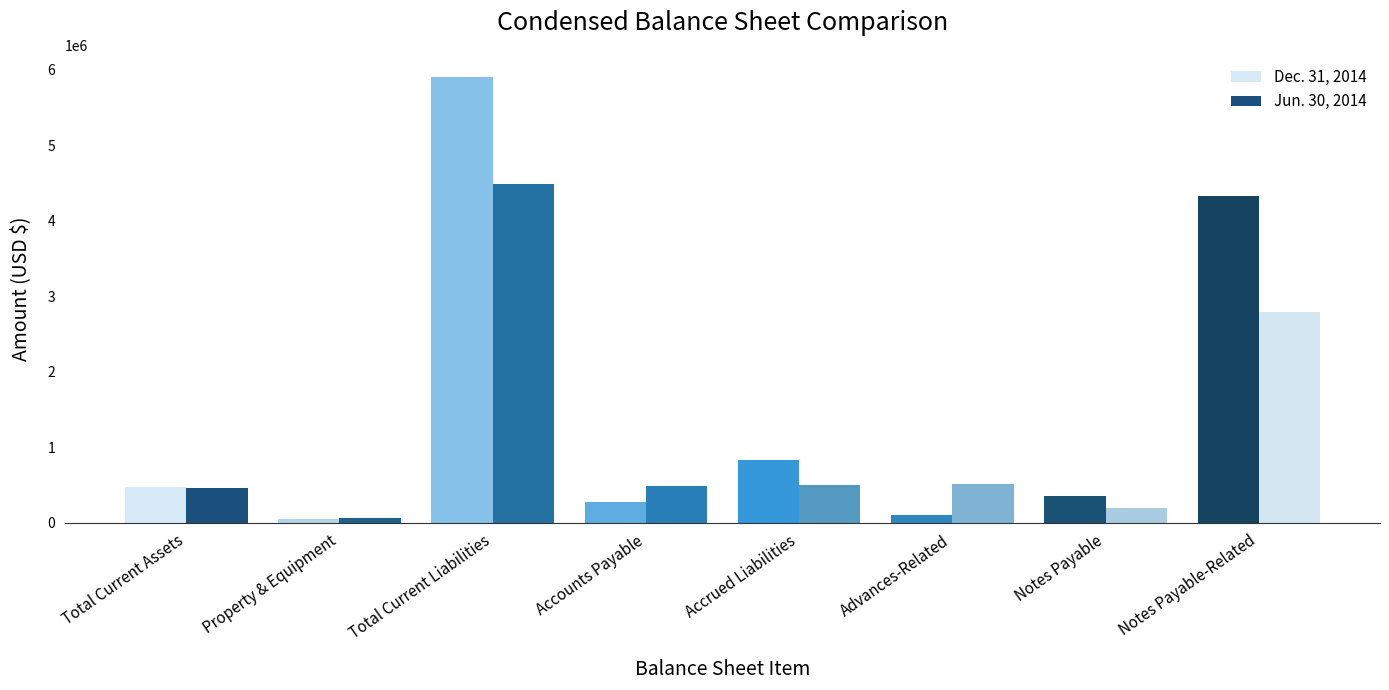

Where does the Dec. 31, 2014 series first go above 474760?

Total Current Liabilities